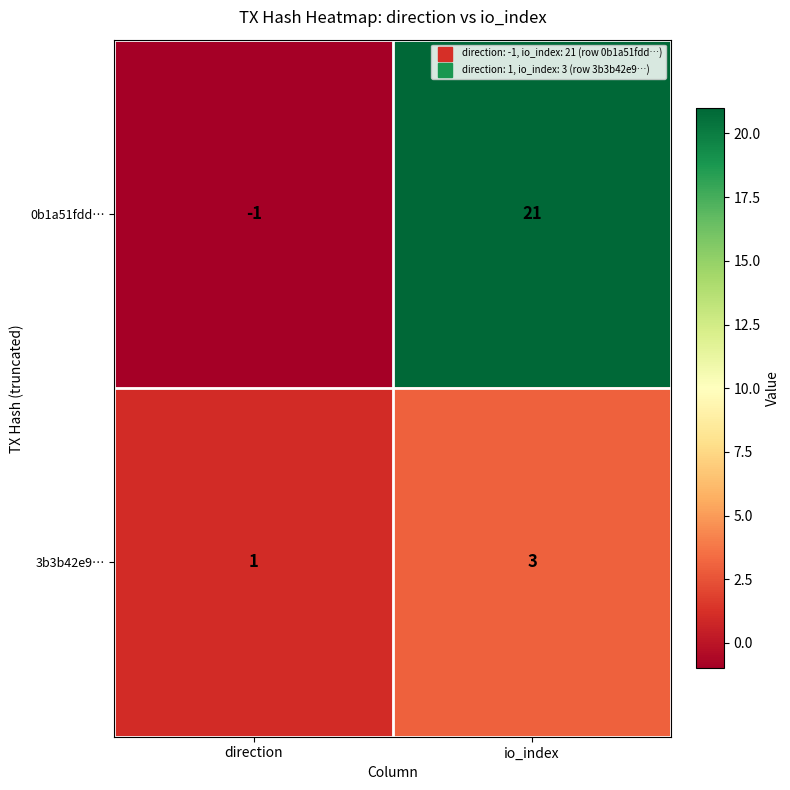

The 3b3b42e9… series shows 1 at direction. True or false?

True